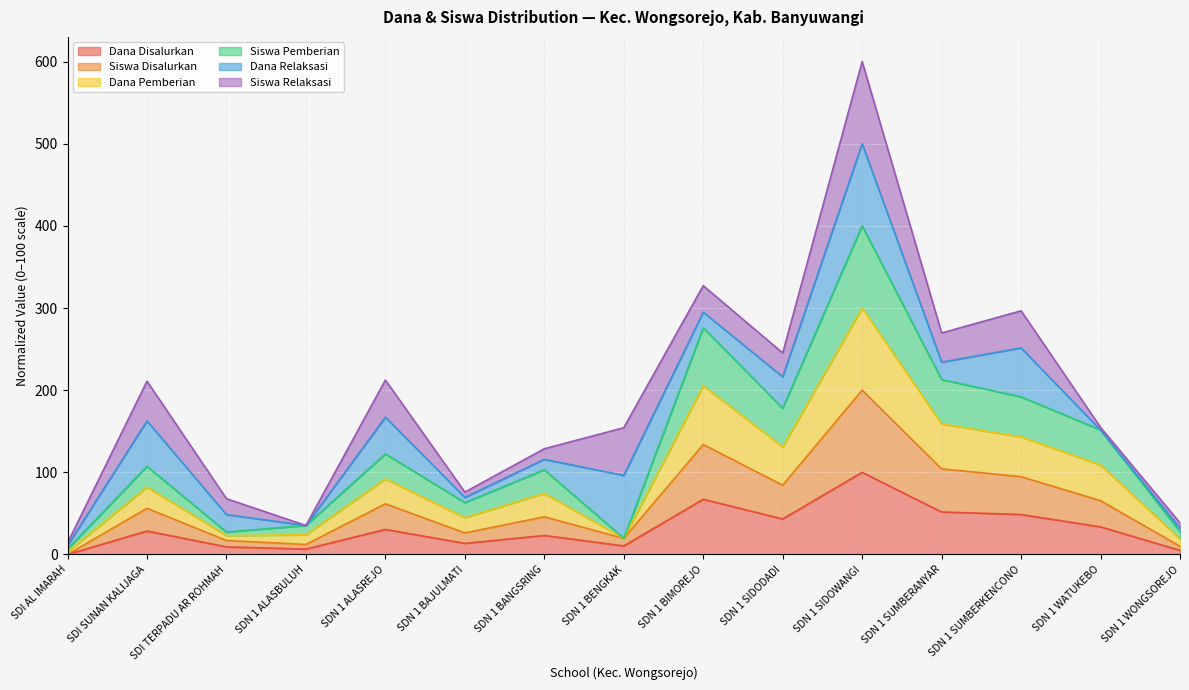

What is the sum of the Dana Disalurkan values at SDN 1 SIDOWANGI and SDN 1 SIDODADI?

143.2